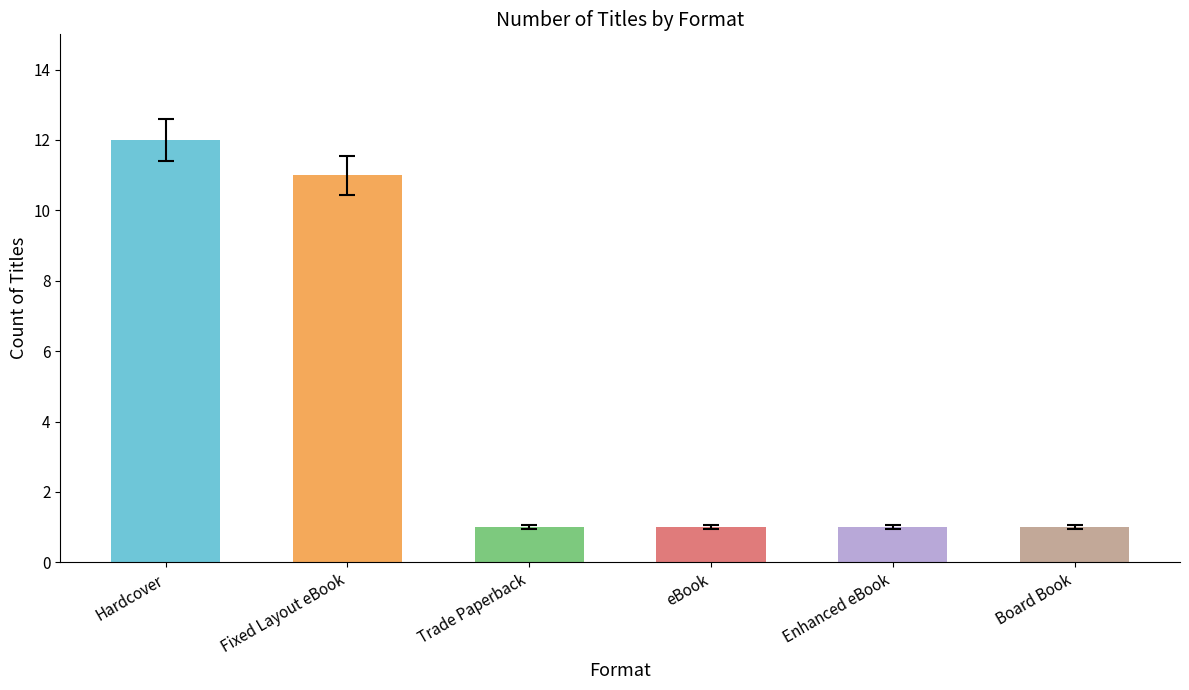

How many categories are shown in the chart?

6